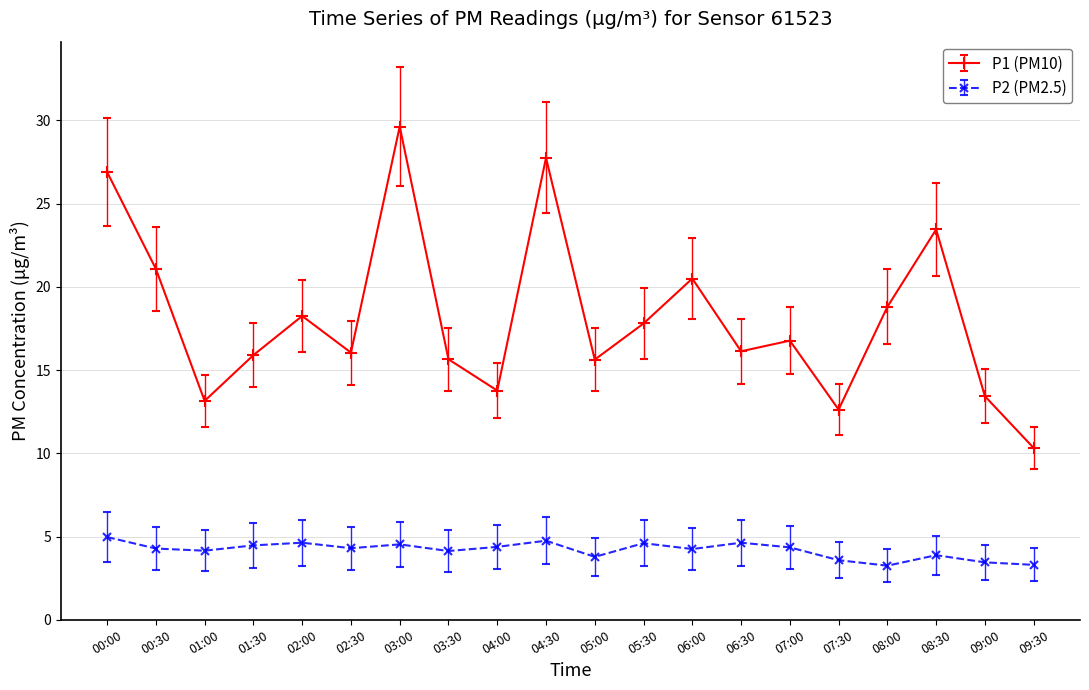

What is the difference between the P1 (PM10) values at 06:30 and 03:00?

13.5